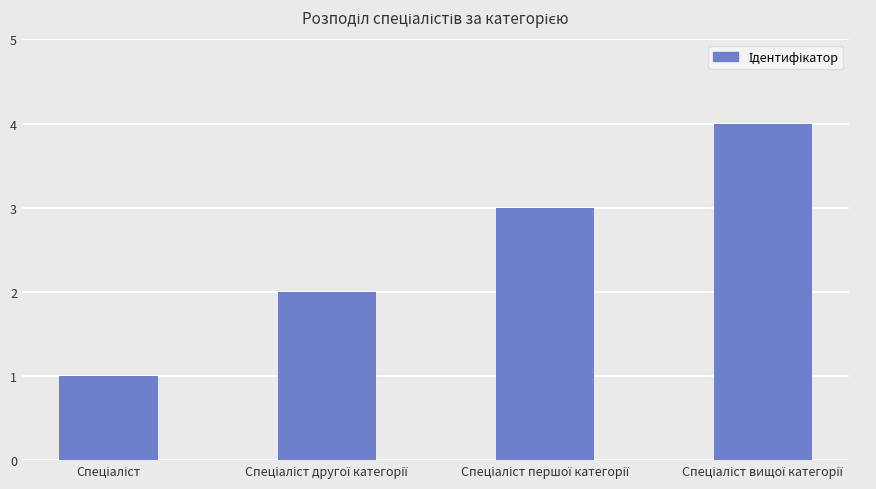

What is the smallest value displayed?

1